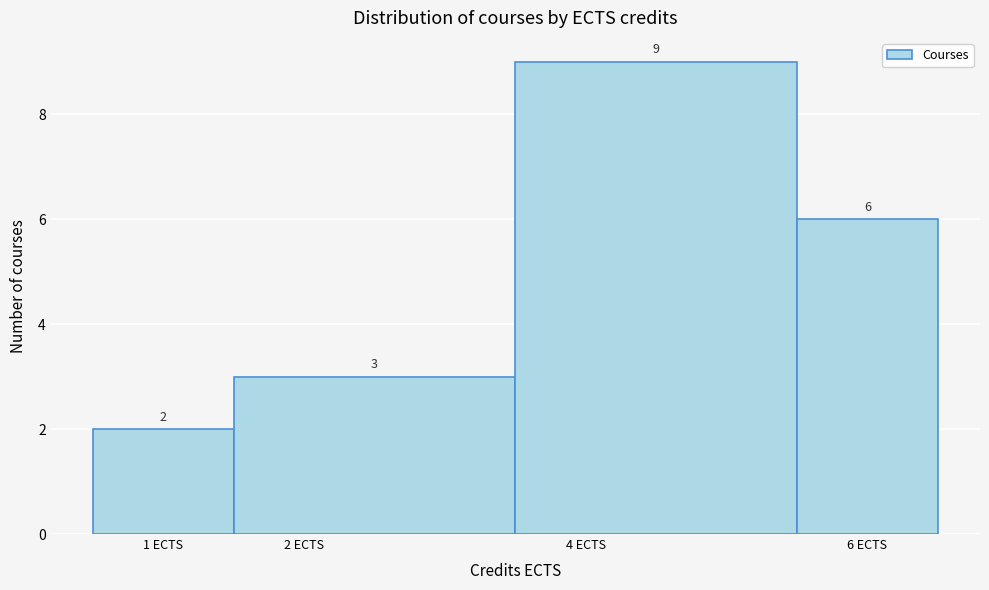

Reading left to right, list every bar in this chart as the range it spans on the x-axis followed by its height.

0.5 to 1.5: 2
1.5 to 3.5: 3
3.5 to 5.5: 9
5.5 to 6.5: 6